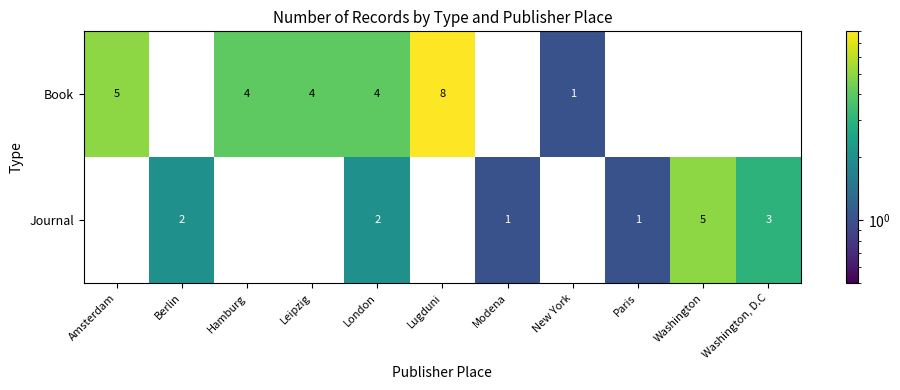

Which series has the largest range (max minus min)?

Book